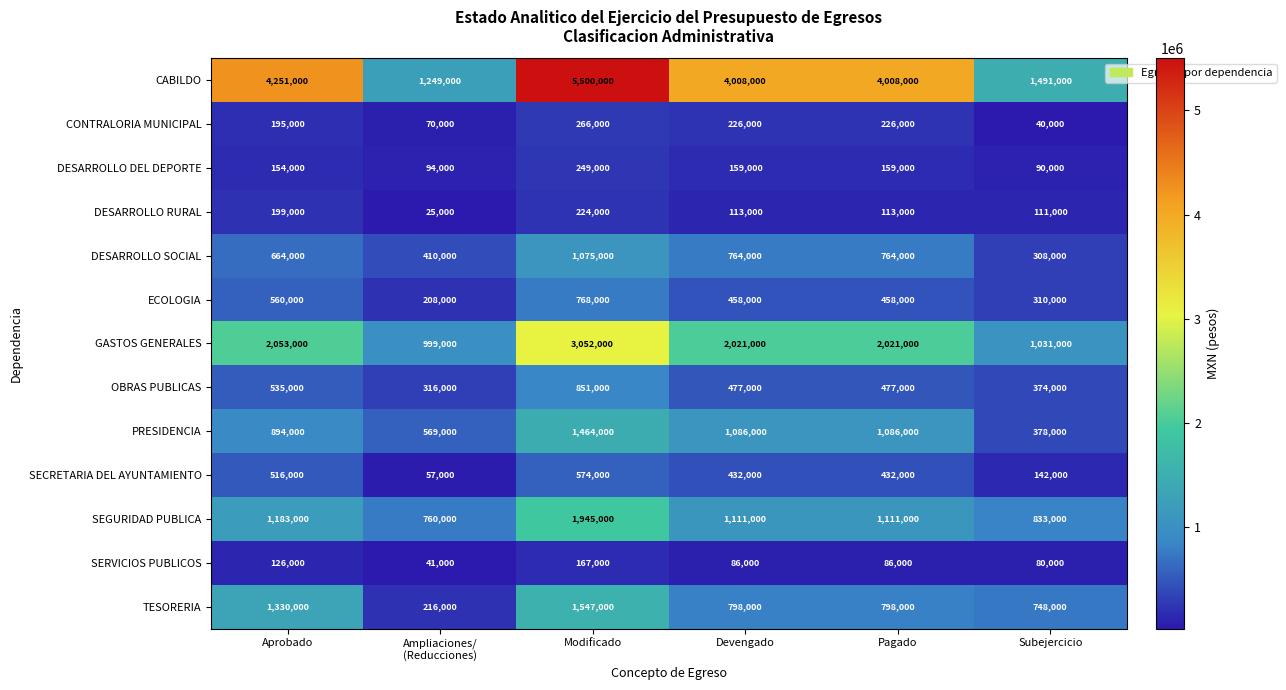

At which category does the chart reach its peak across all series?

Modificado